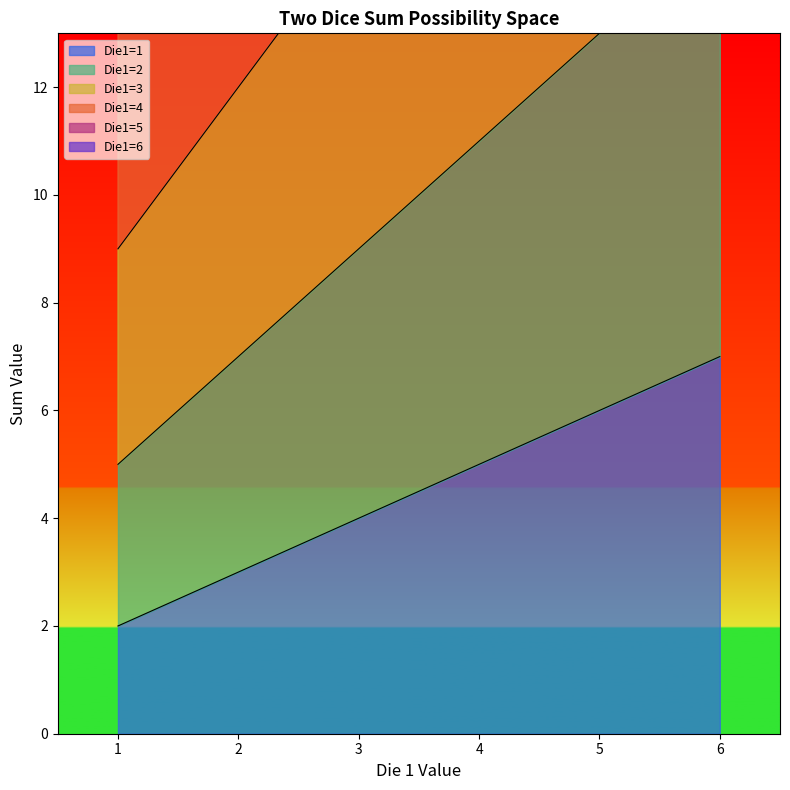

True or false: col_3 and col_2 cross at least once.

False